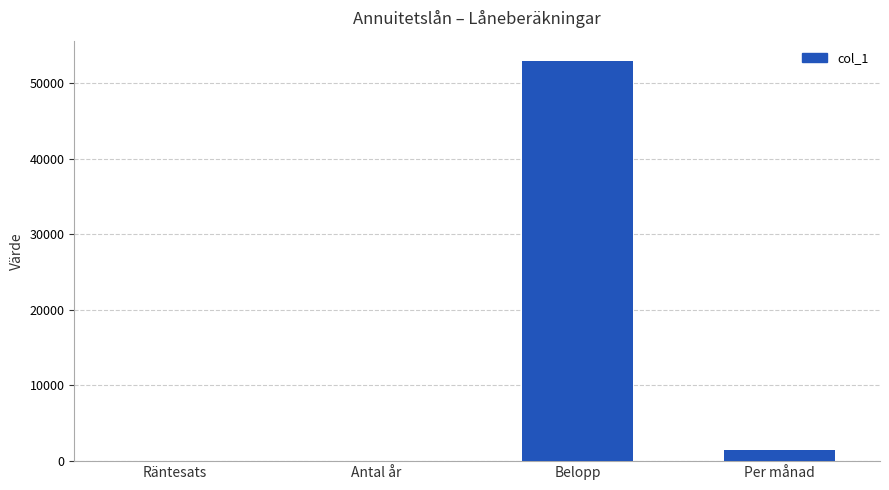

What is the maximum value shown in the chart?

52928.2